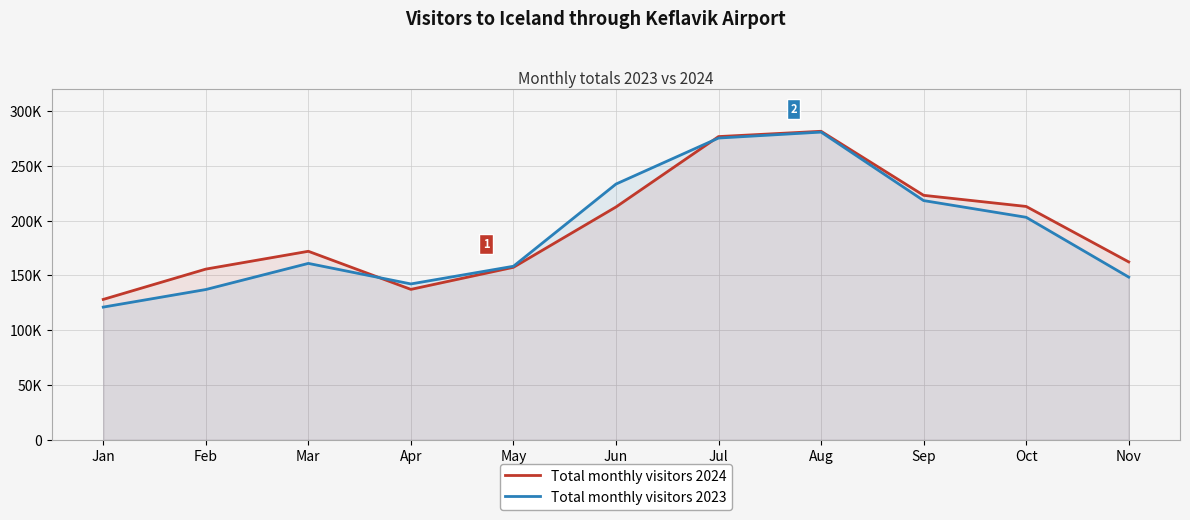

What is the difference between the highest and lowest values at Oct?

9888